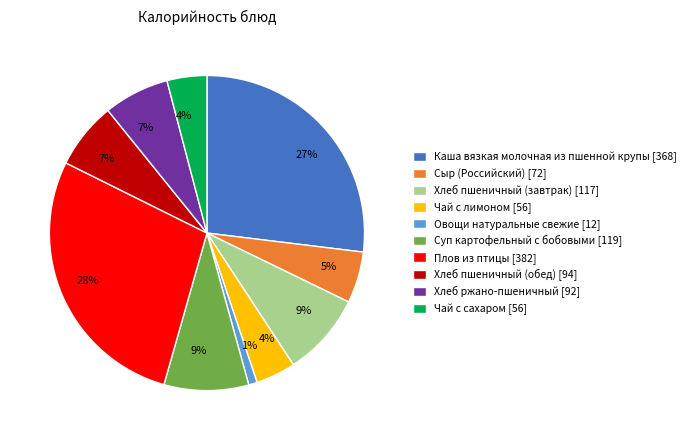

To the nearest percent, what percentage of the pie is Каша вязкая молочная из пшенной крупы?

27%